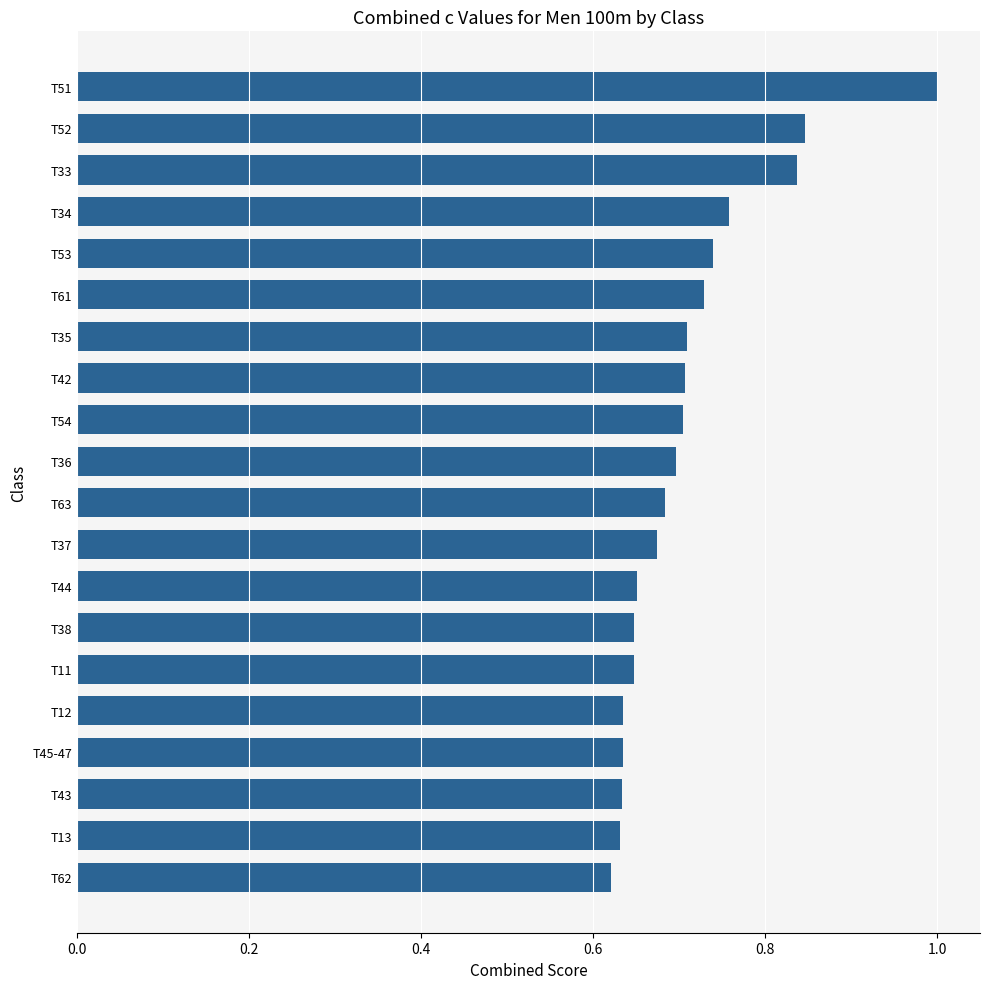

What is the change in value from T61 to T51?

+0.3